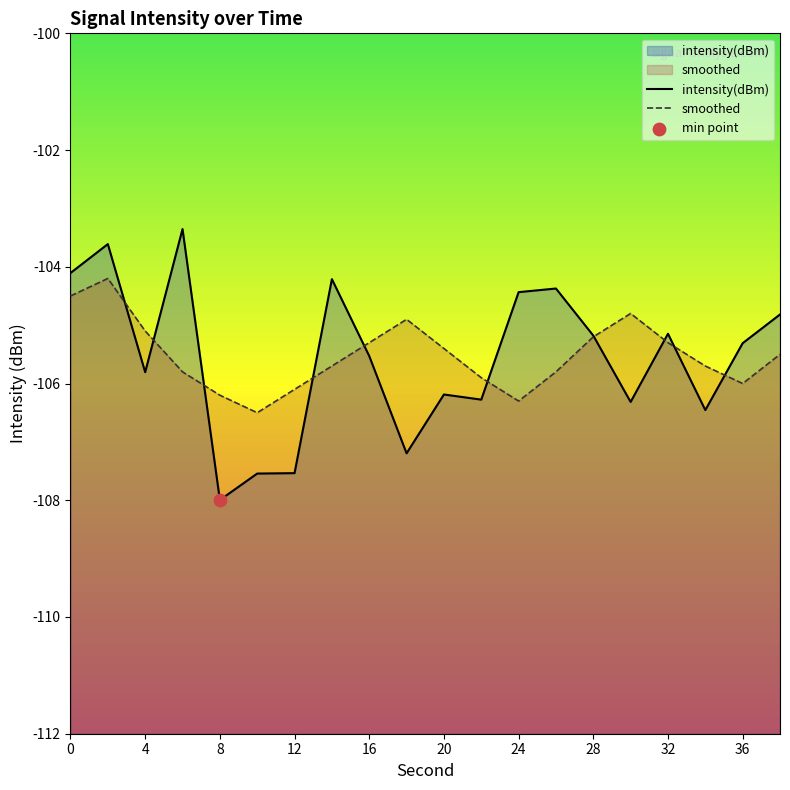

Which series reaches the maximum Y coordinate?

intensity(dBm)